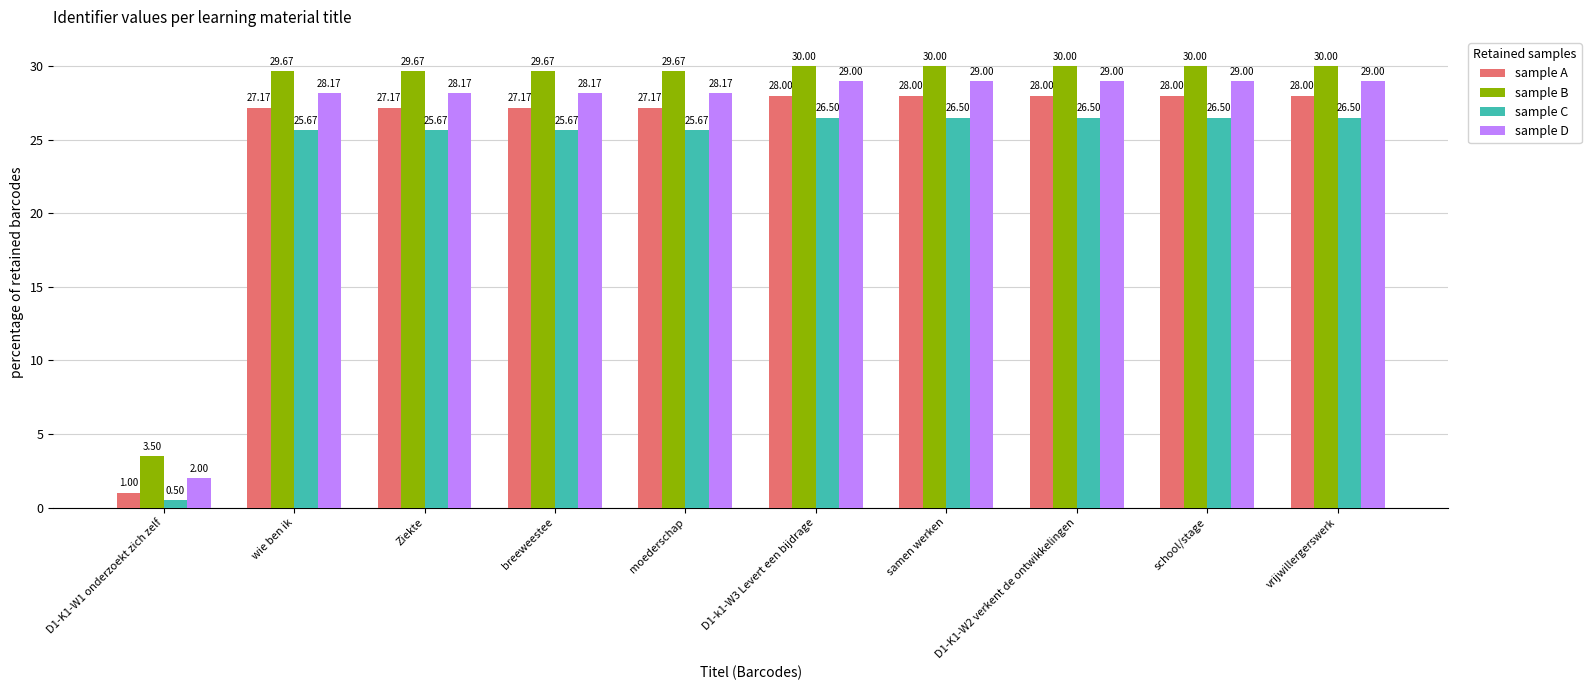

What position from the left is wie ben ik?

2